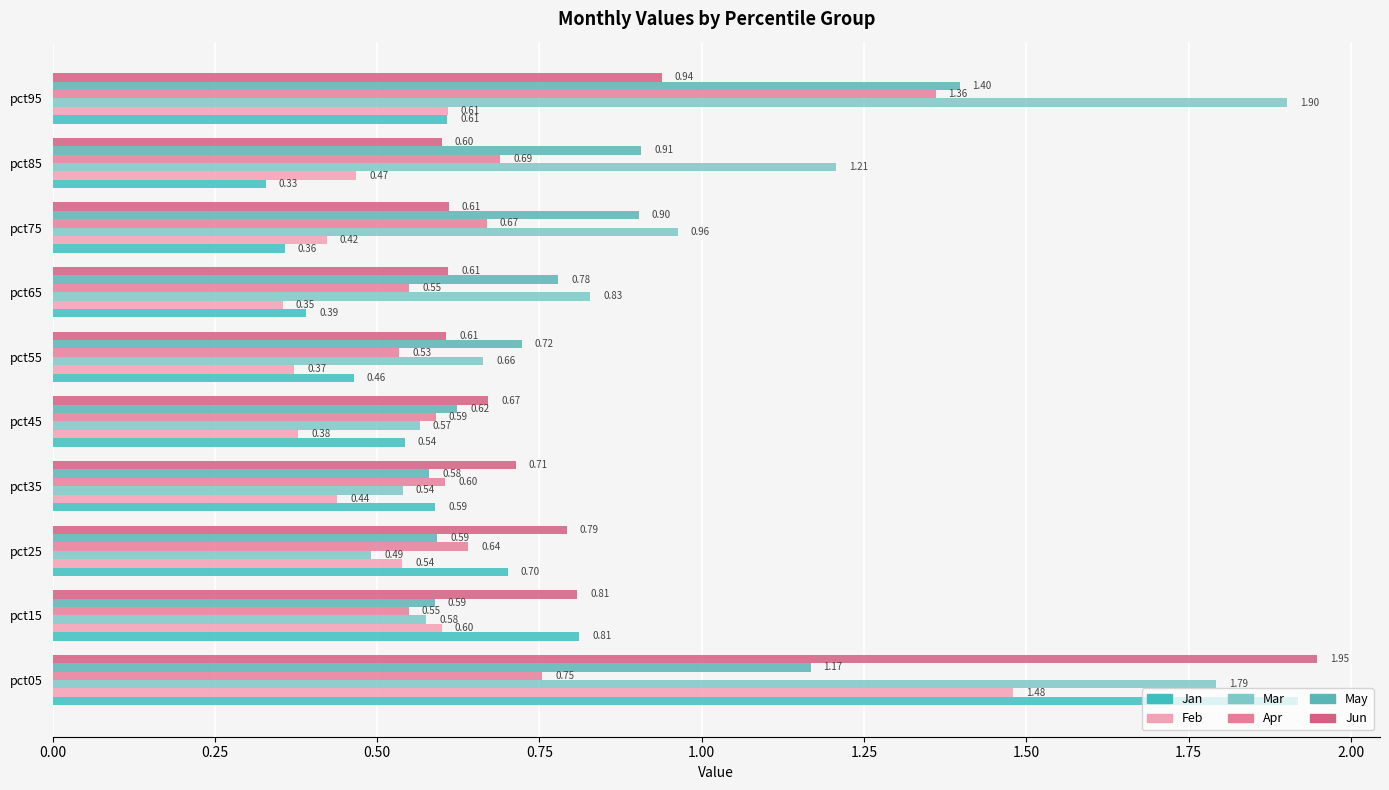

At which label is Jun closest to 1?

pct95